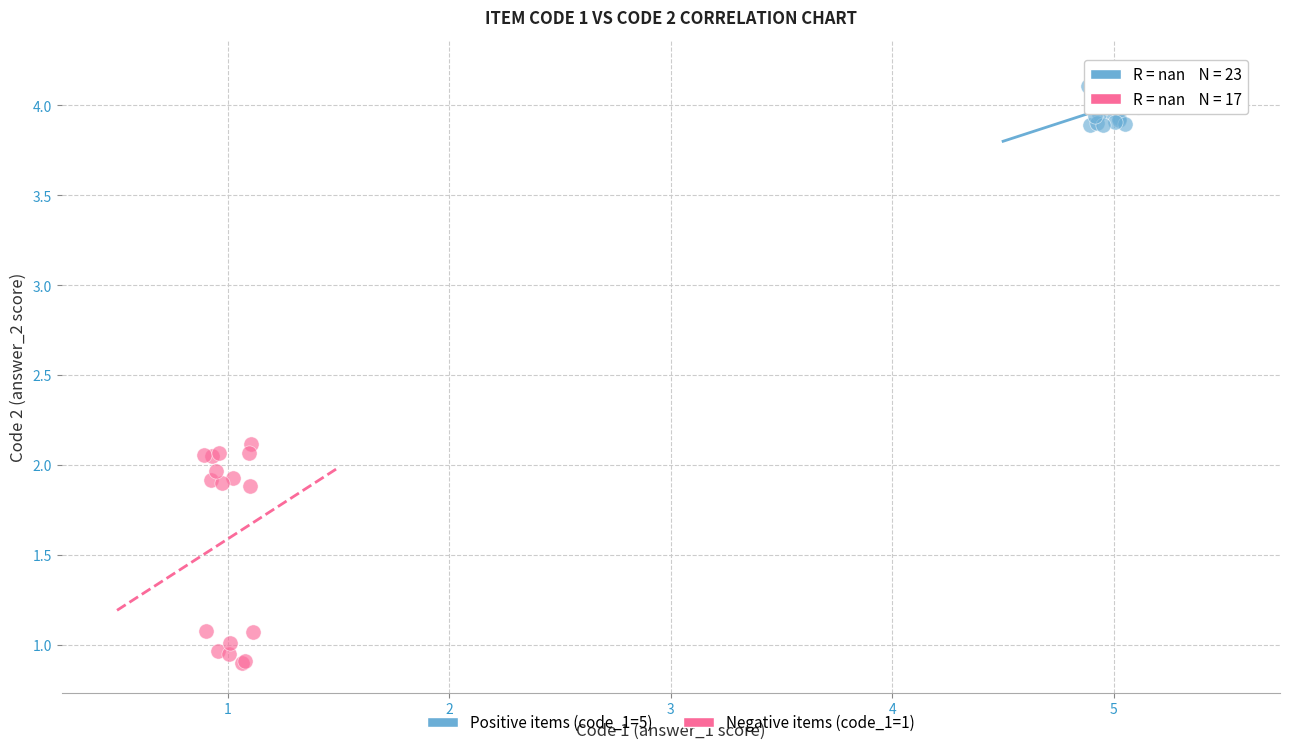

Which series has the widest spread of Y values?

Negative items (code_1=1)